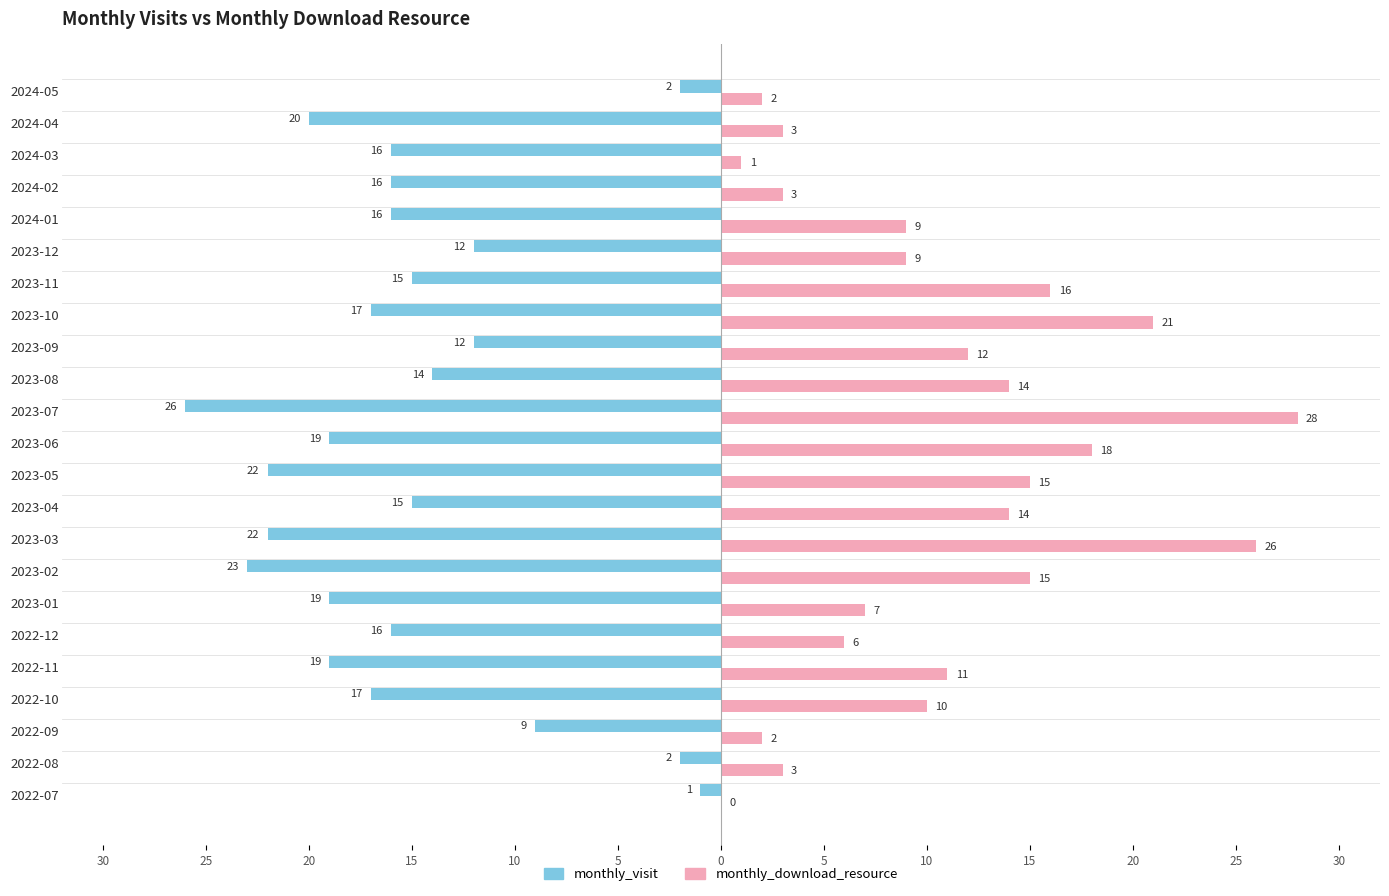

Reading left to right, what are all the values shown in this chart?

monthly_visit: -1	-2	-9	-17	-19	-16	-19	-23	-22	-15	-22	-19	-26	-14	-12	-17	-15	-12	-16	-16	-16	-20	-2
monthly_download_resource: 0	3	2	10	11	6	7	15	26	14	15	18	28	14	12	21	16	9	9	3	1	3	2